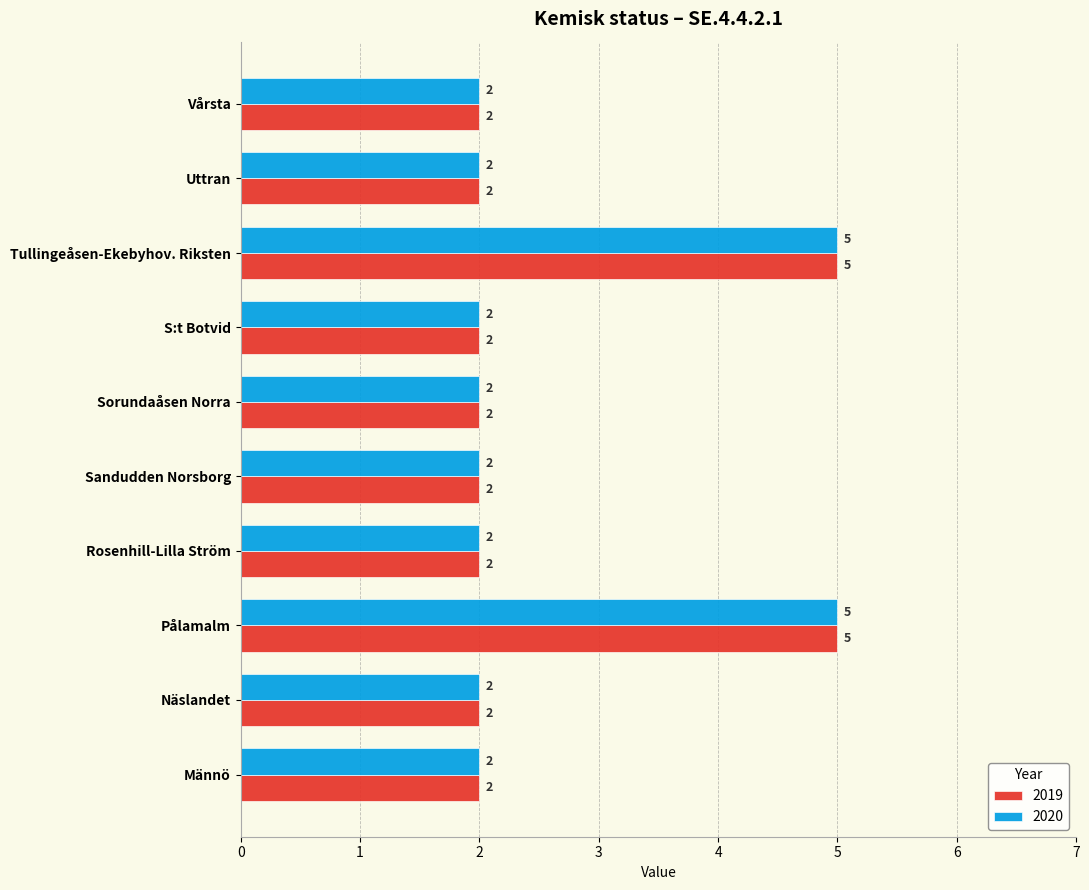

Is it true that 2019 equals 9 at Pålamalm?

False